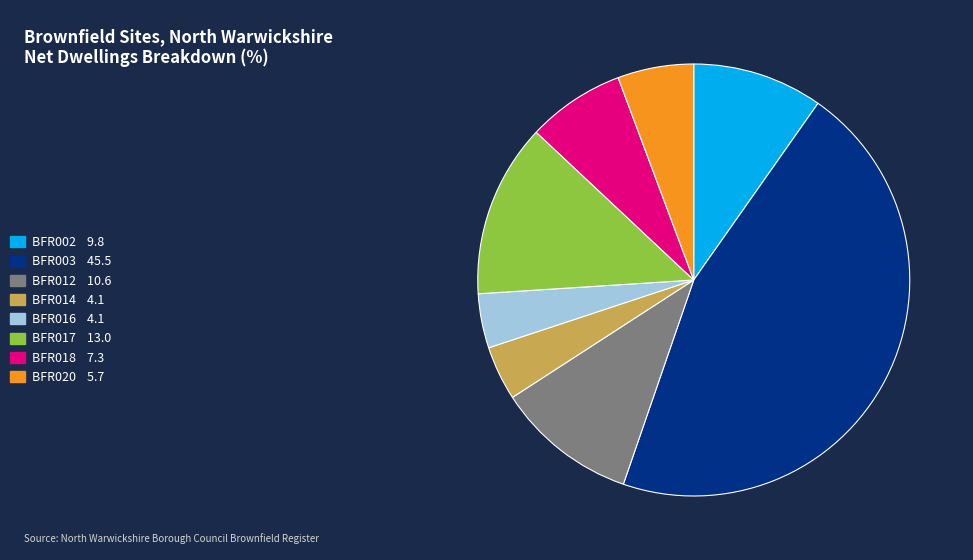

Is there a majority slice in this chart?

No